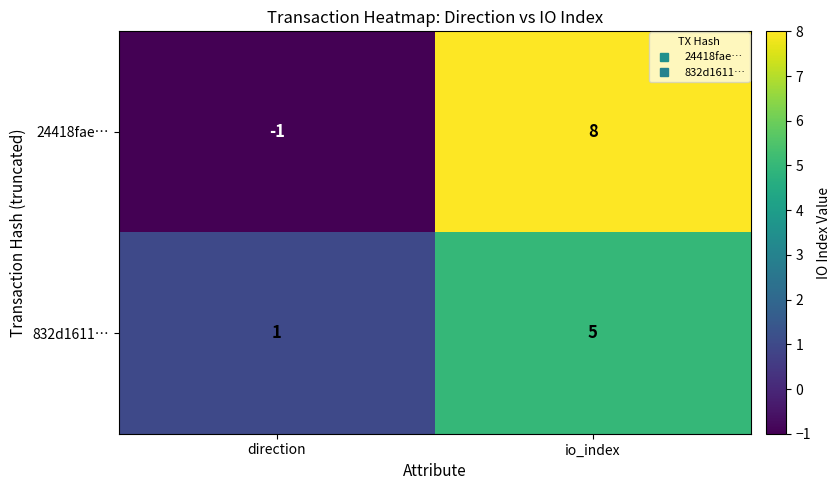

At which label is 832d1611… closest to 3?

direction